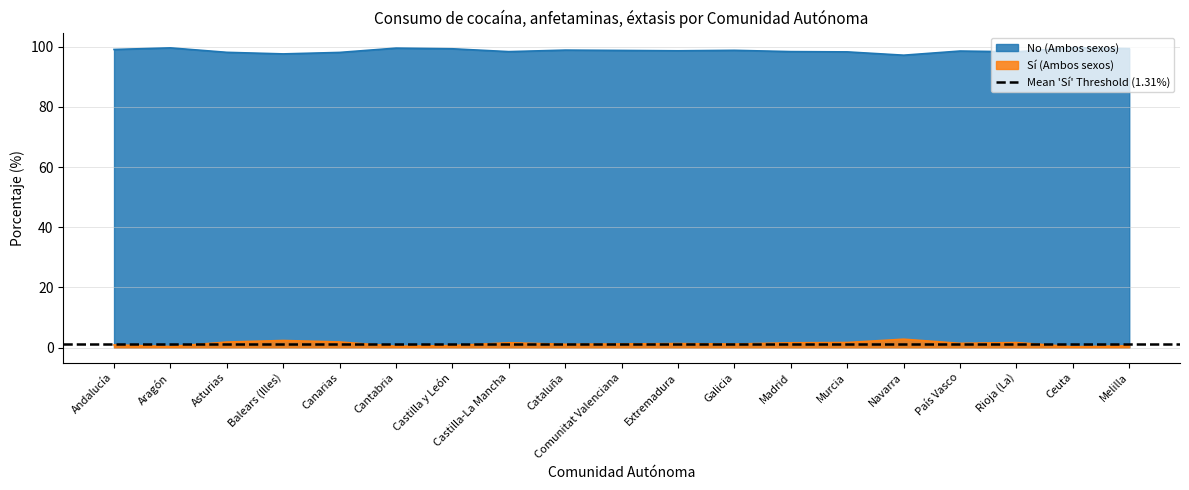

What value does the No (Ambos sexos) series have at Cantabria?

99.6